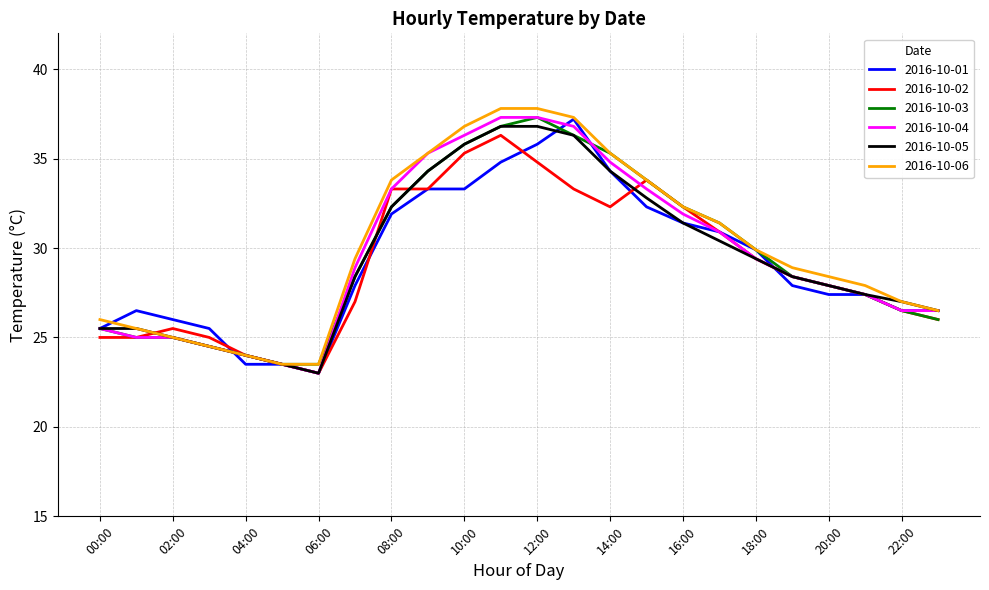

What is the maximum value shown in the chart?

37.8